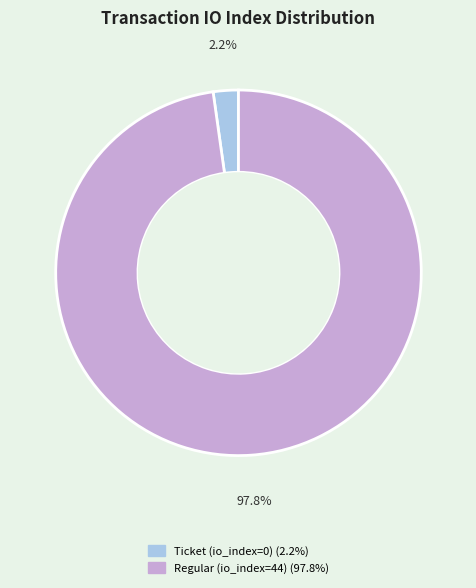

Is there a majority slice in this chart?

Yes